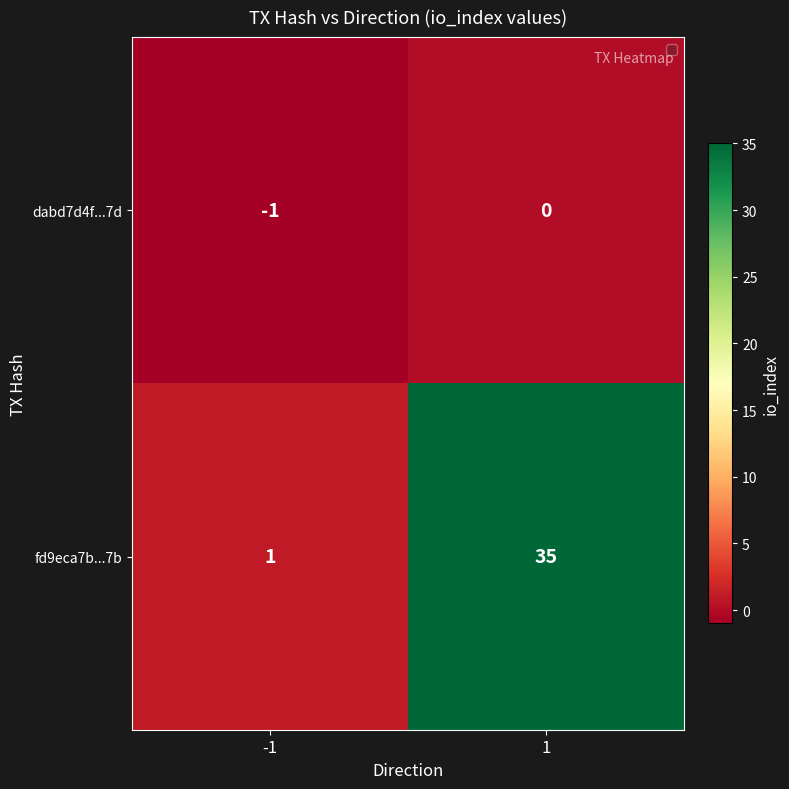

Which series has the largest total across all categories?

fd9eca7b...7b